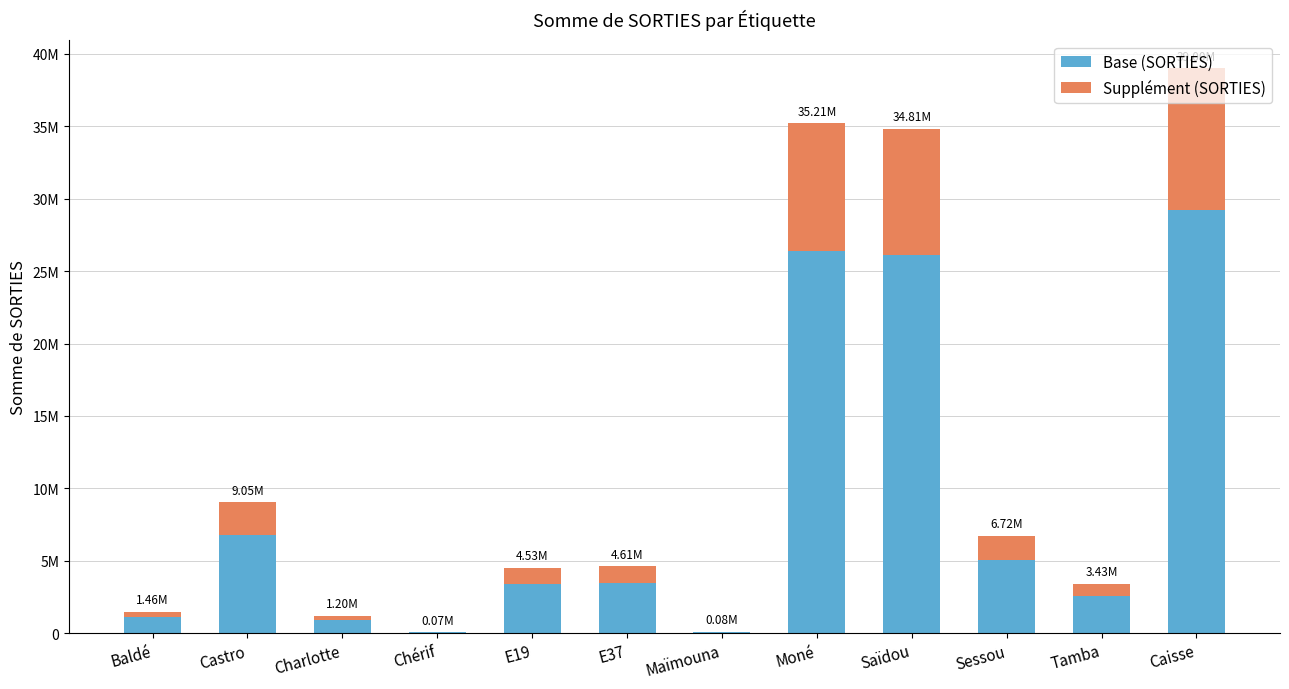

What is the label of the 1st bar from the right?

Caisse